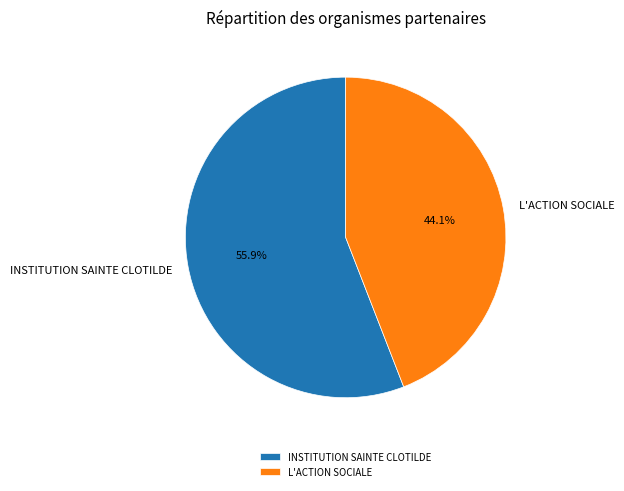

Does any single category account for the majority?

Yes